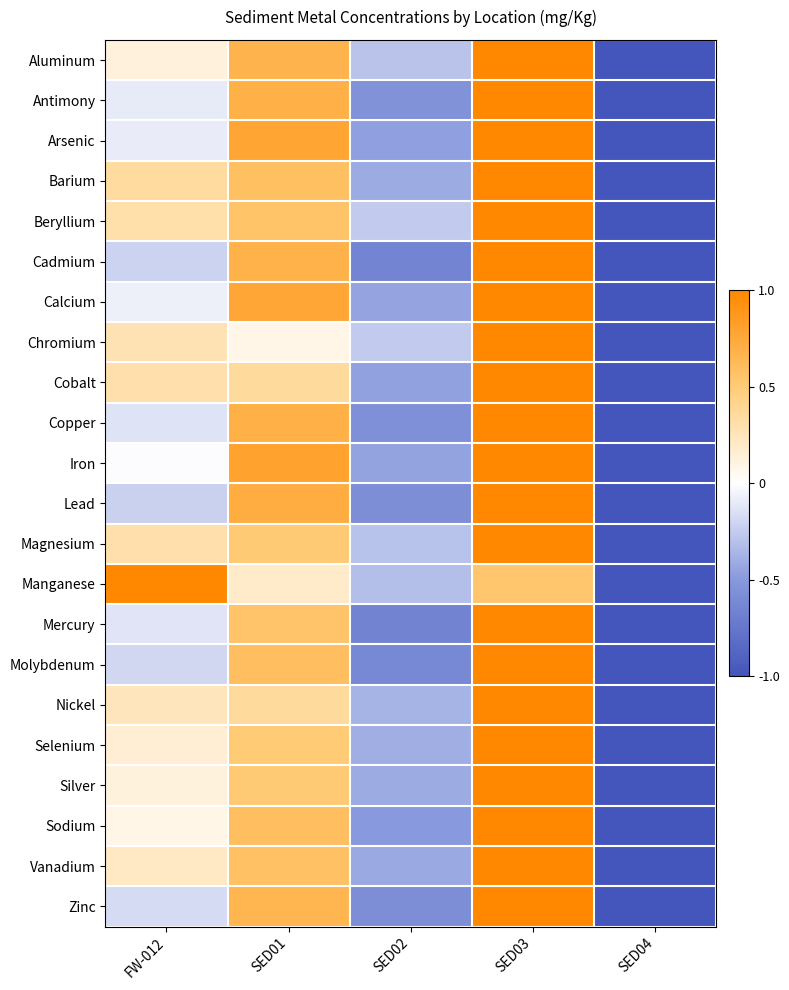

At how many categories does at least one series exceed 0?

3